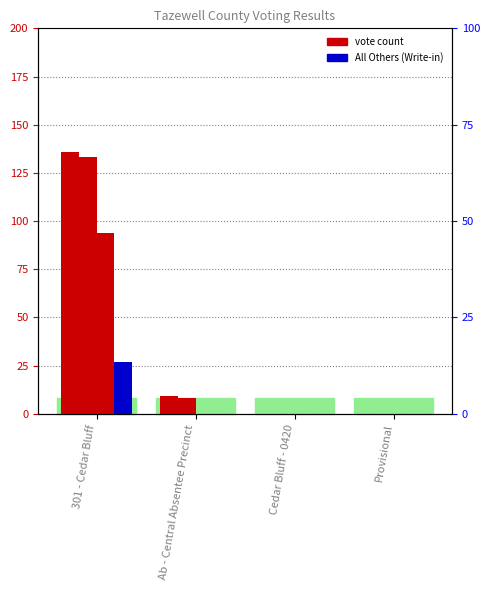

At which category is the sum across all series the highest?

301 - Cedar Bluff